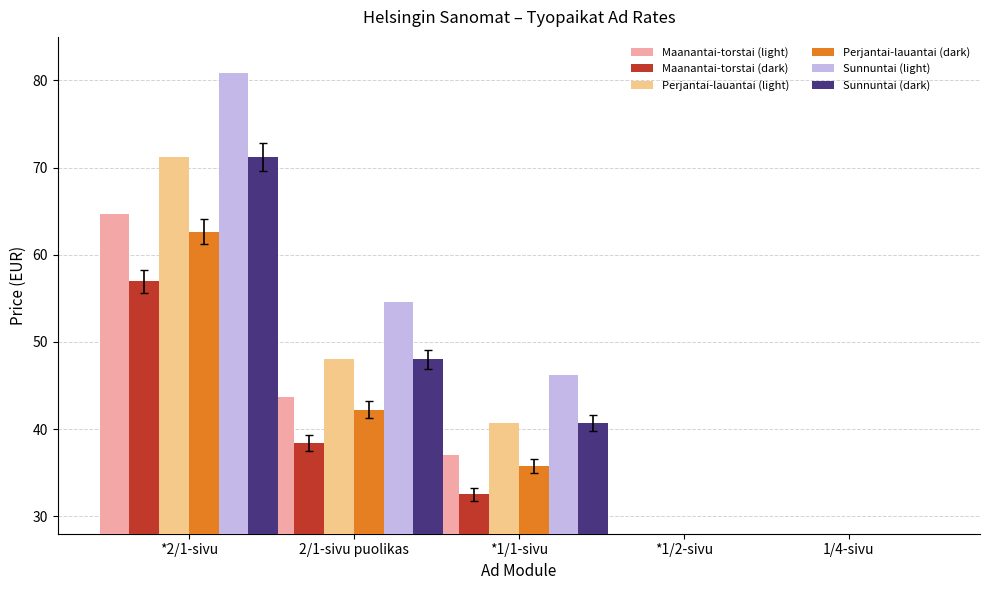

Reading left to right, what are all the values shown in this chart?

Maanantai-torstai (light): 64.7	43.6	37.0	22.2	10.5
Maanantai-torstai (dark): 57.0	38.4	32.5	19.5	9.2
Perjantai-lauantai (light): 71.2	48.0	40.7	24.4	11.5
Perjantai-lauantai (dark): 62.6	42.2	35.8	21.5	10.1
Sunnuntai (light): 80.9	54.5	46.2	27.7	13.1
Sunnuntai (dark): 71.2	48.0	40.7	24.4	11.5